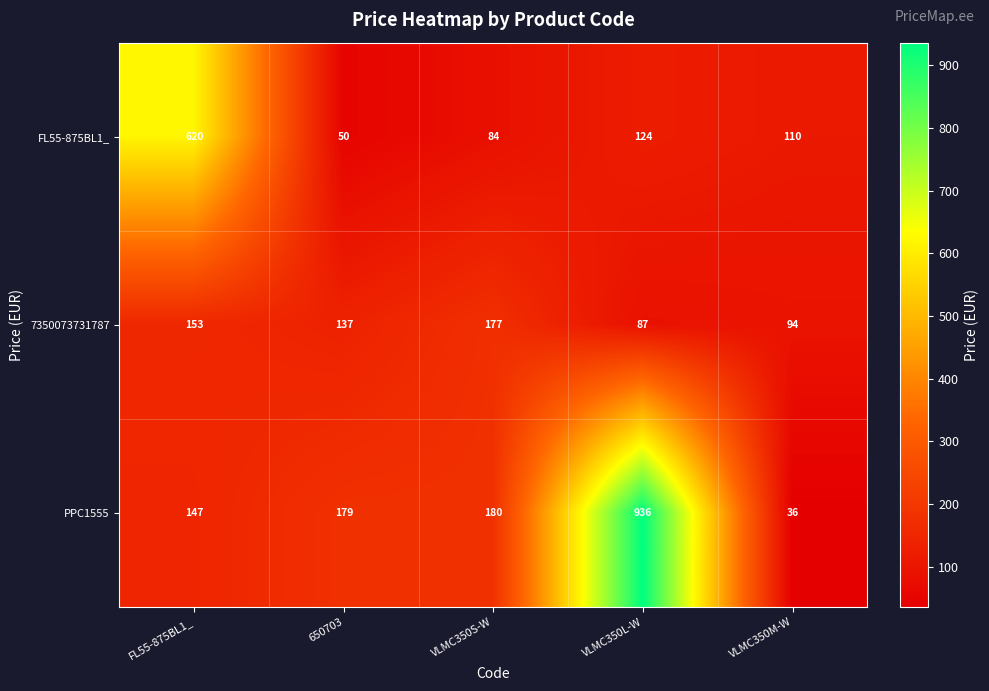

List the series in order of their overall mean, lowest first.

7350073731787, FL55-875BL1_, PPC1555